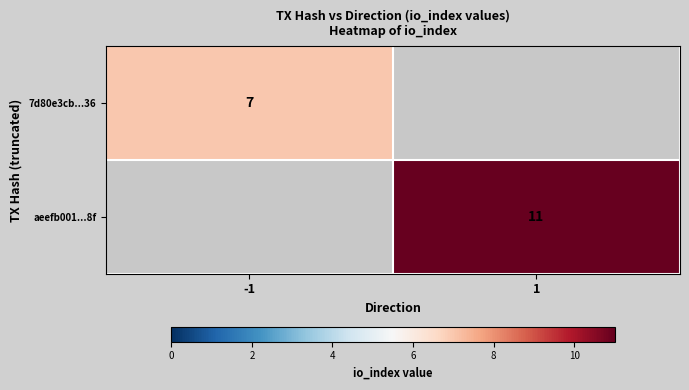

Count the number of categories in the chart.

2